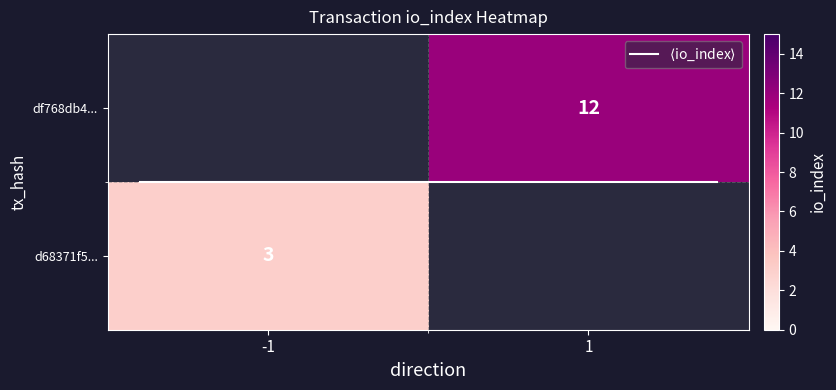

Which series has the widest spread of values?

$\langle$io_index$\rangle$